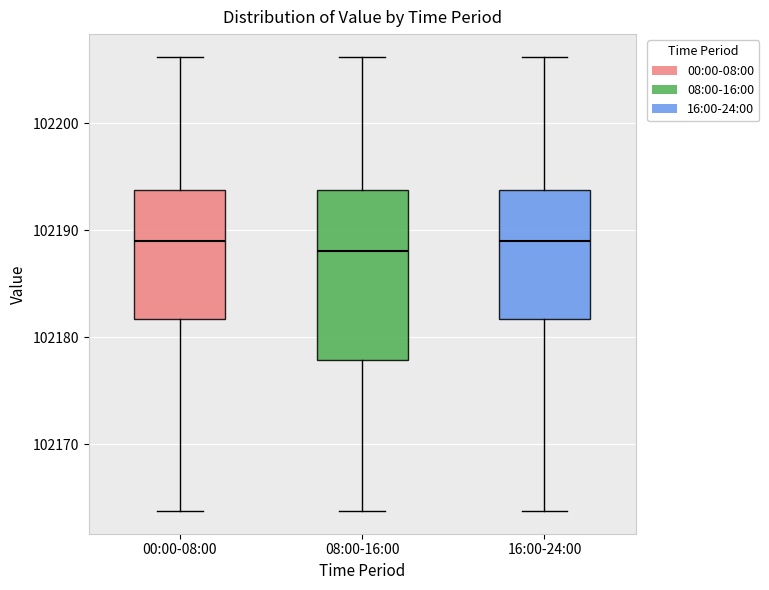

Where is the lower edge of the box for 00:00-08:00 on the y-axis? The values are not printed on the chart, so give them approximately, as read against the axis.

102182